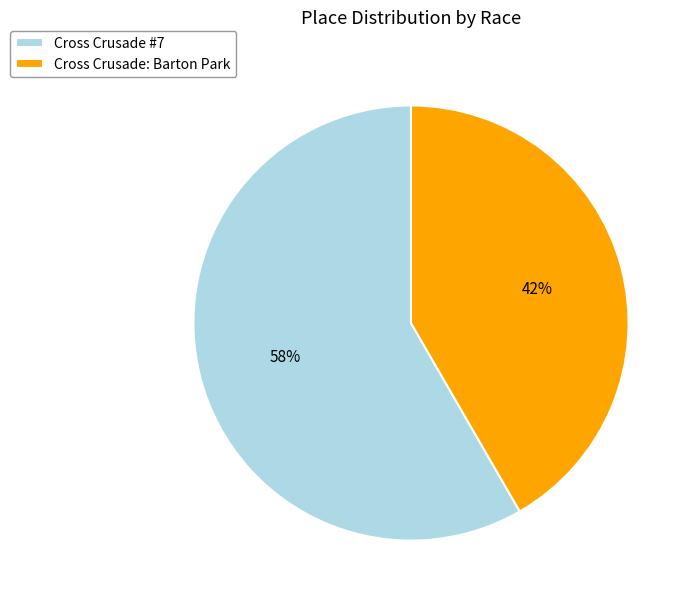

To the nearest percent, what is the average slice percentage?

50%